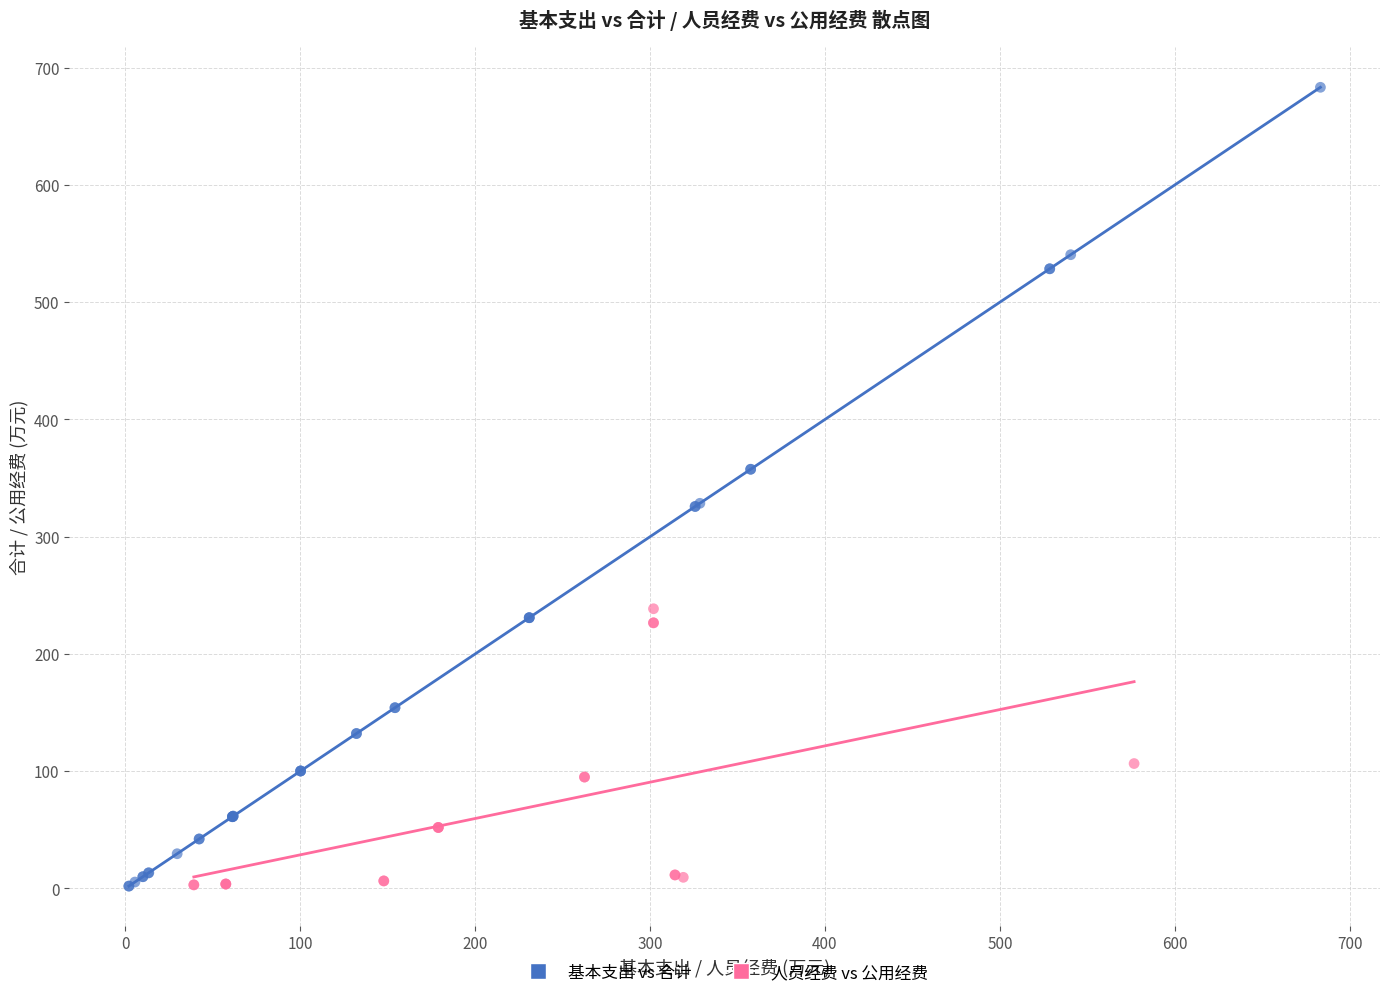

Which series has the largest Y range (max minus min)?

基本支出 vs 合计